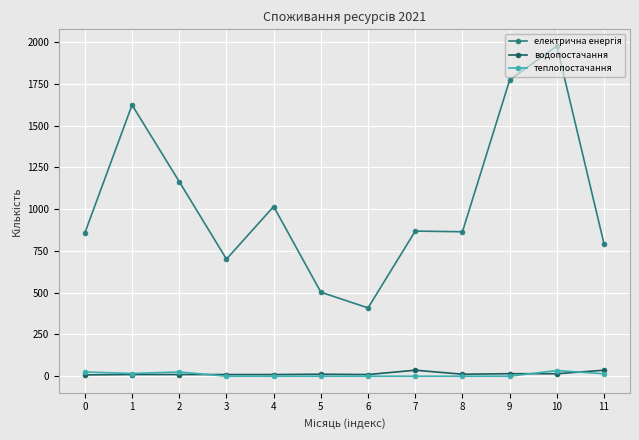

At which category is the sum across all series the highest?

10